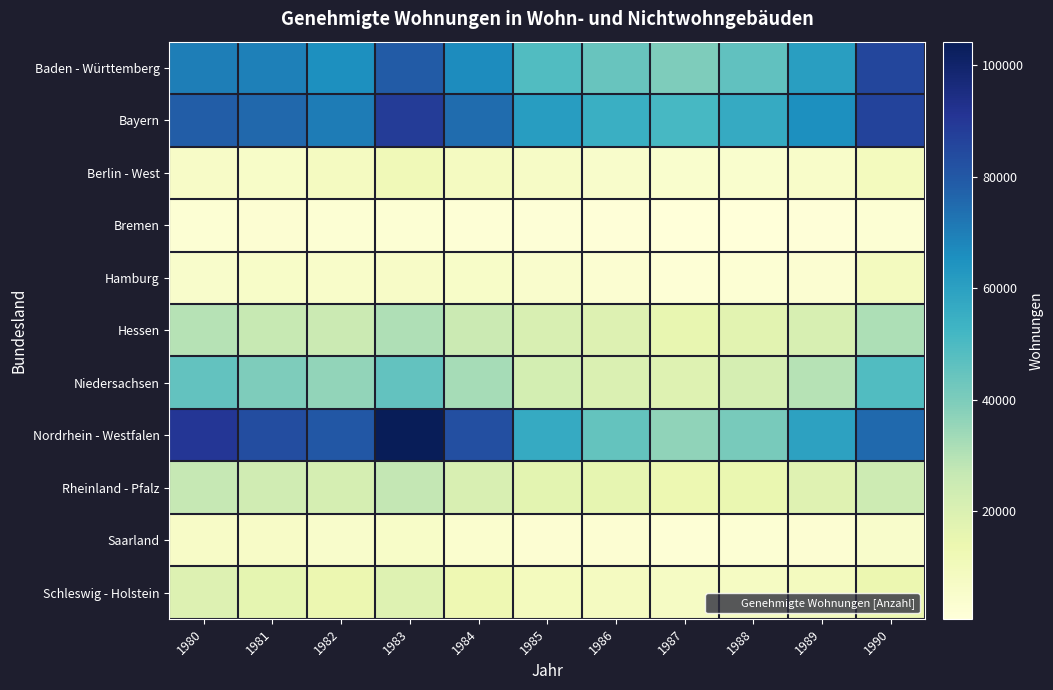

What is the spread (max minus min) of values at 1989?

64292